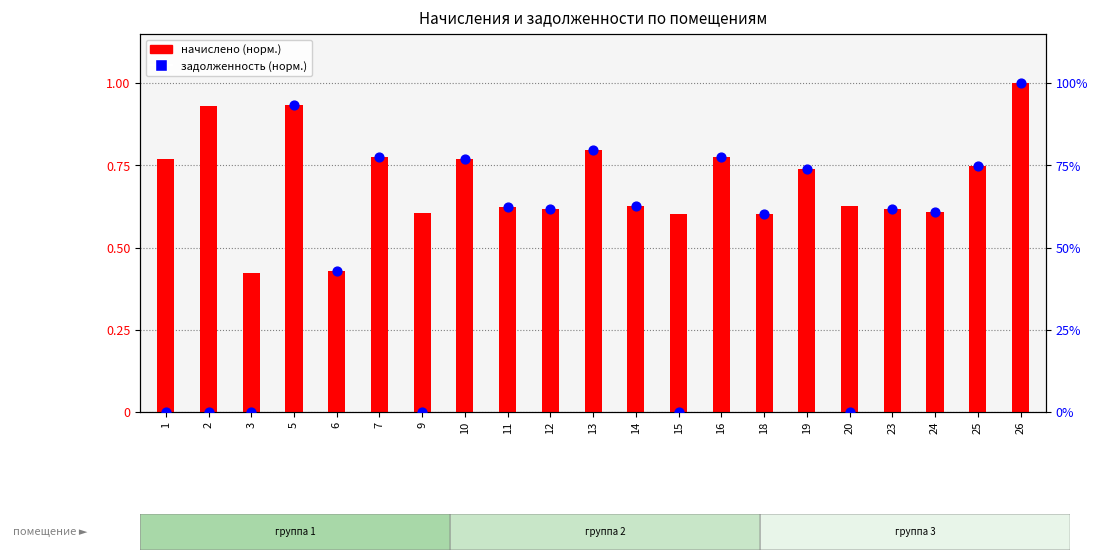

Which series reaches the maximum Y coordinate?

начислено (норм.)